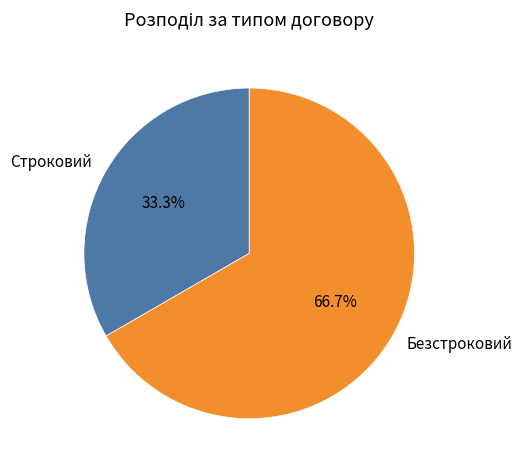

Is it true that Безстроковий is 61% of the pie?

False